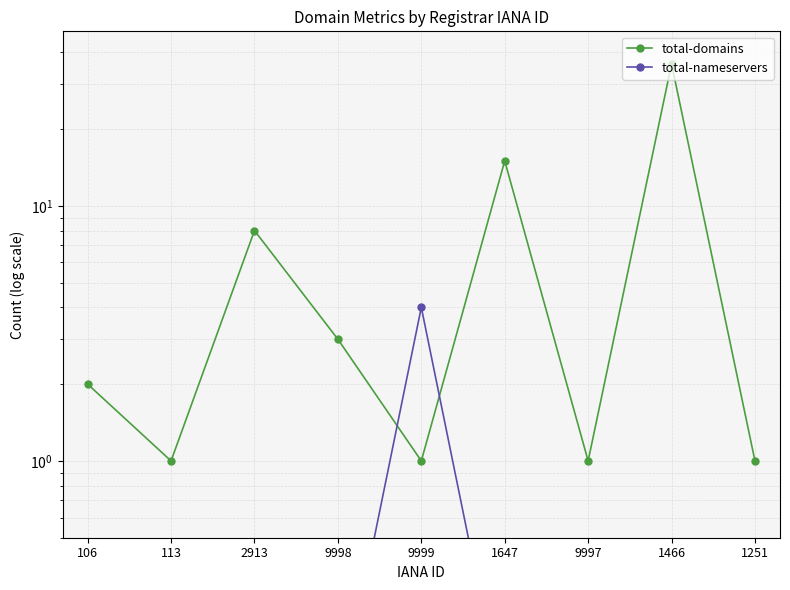

True or false: total-domains has more than 0 points higher than both neighbors.

True